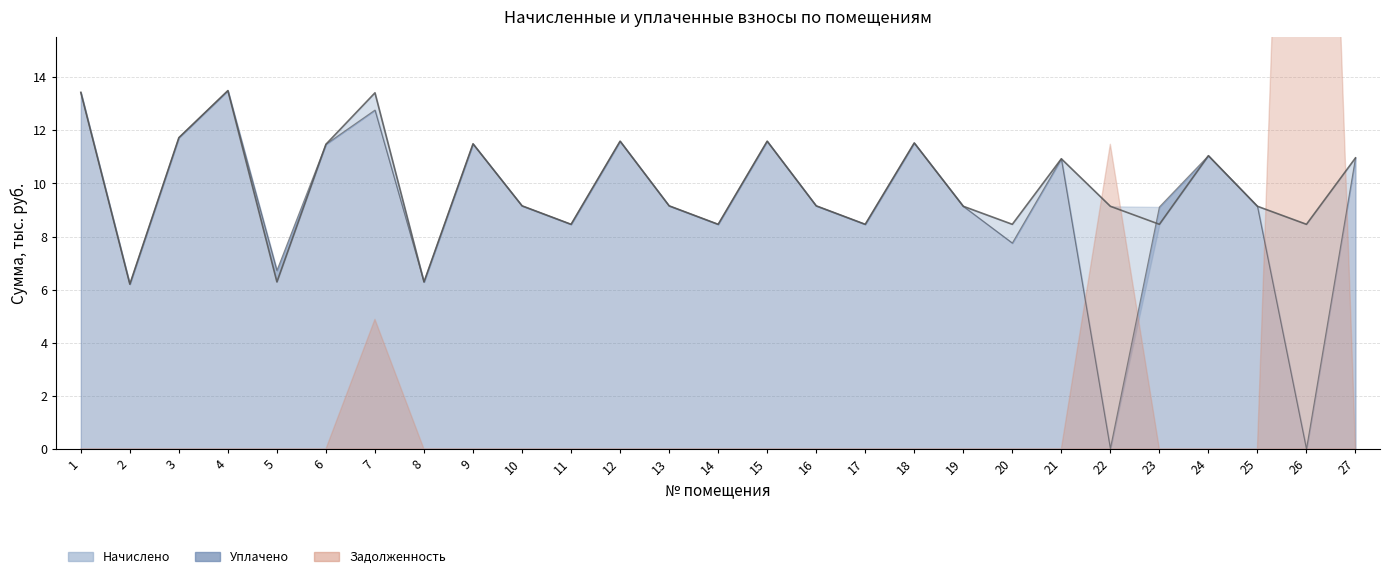

Which series has the largest total across all categories?

начислено